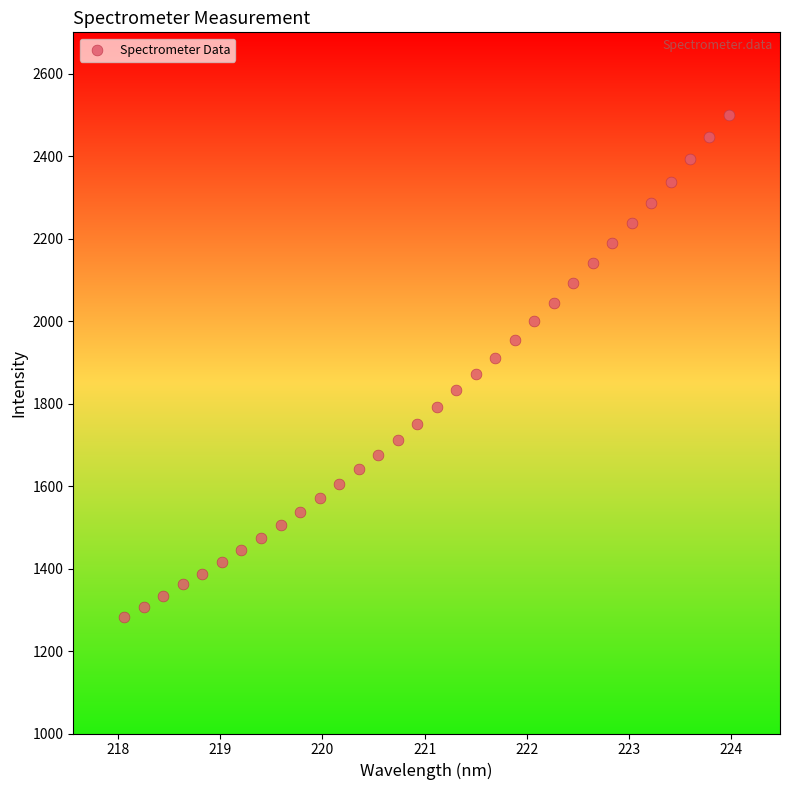

What is the range of X values (max minus min)?

5.9